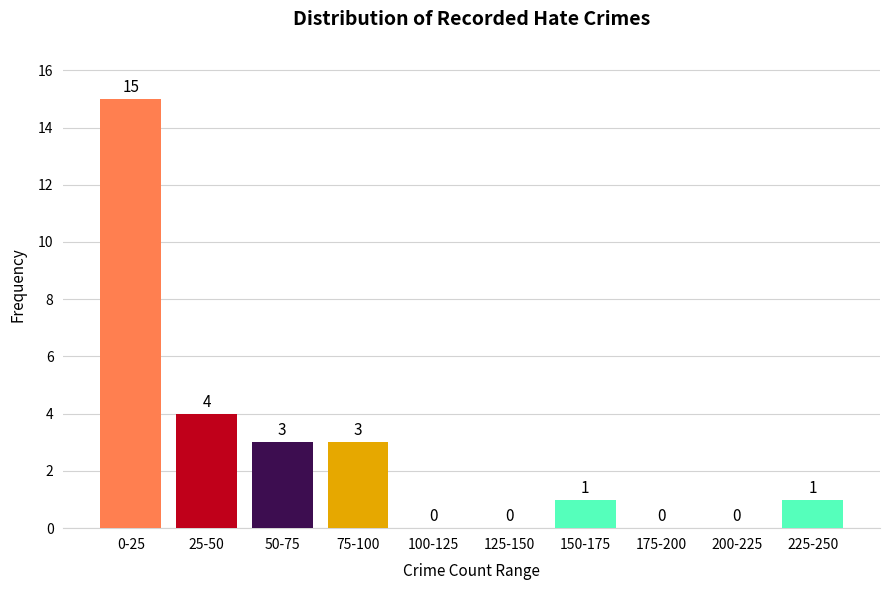

Reading right to left, extract all data points from this chart.

225-250=1	200-225=0	175-200=0	150-175=1	125-150=0	100-125=0	75-100=3	50-75=3	25-50=4	0-25=15